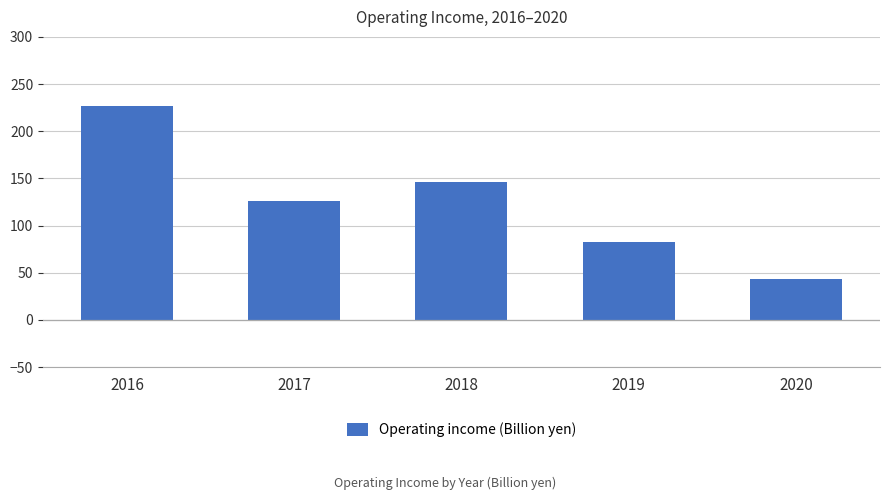

What is the average value?

125.0